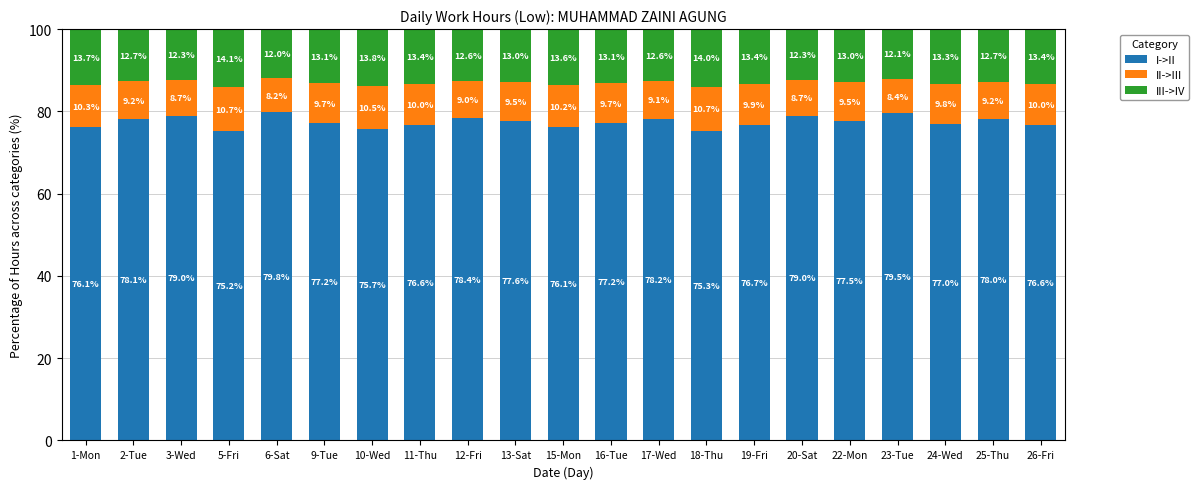

Are the bars grouped side by side (vs. stacked)?

No